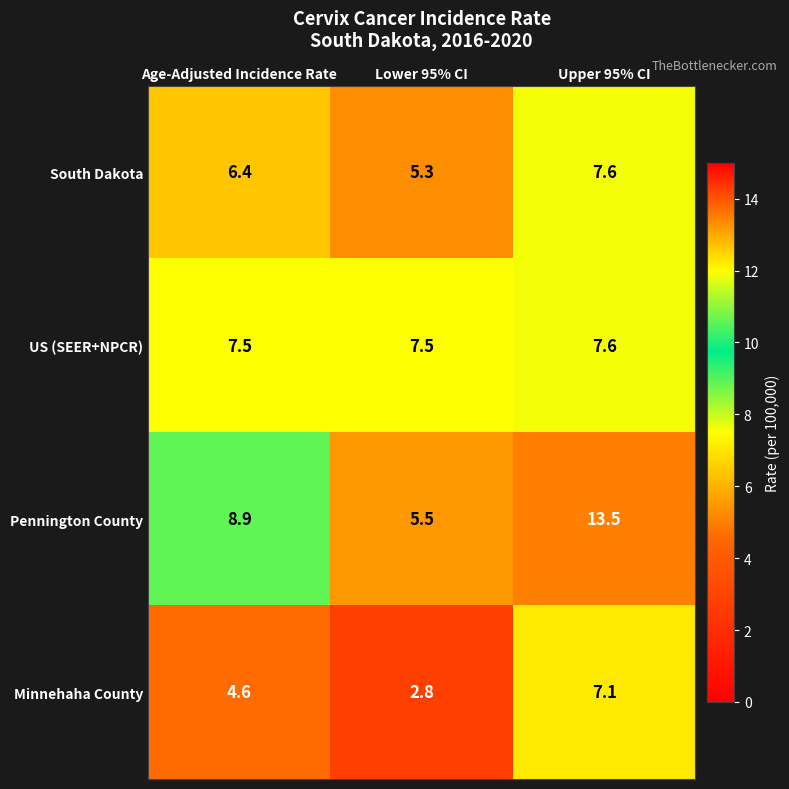

At which category is the sum across all series the highest?

Upper 95% CI